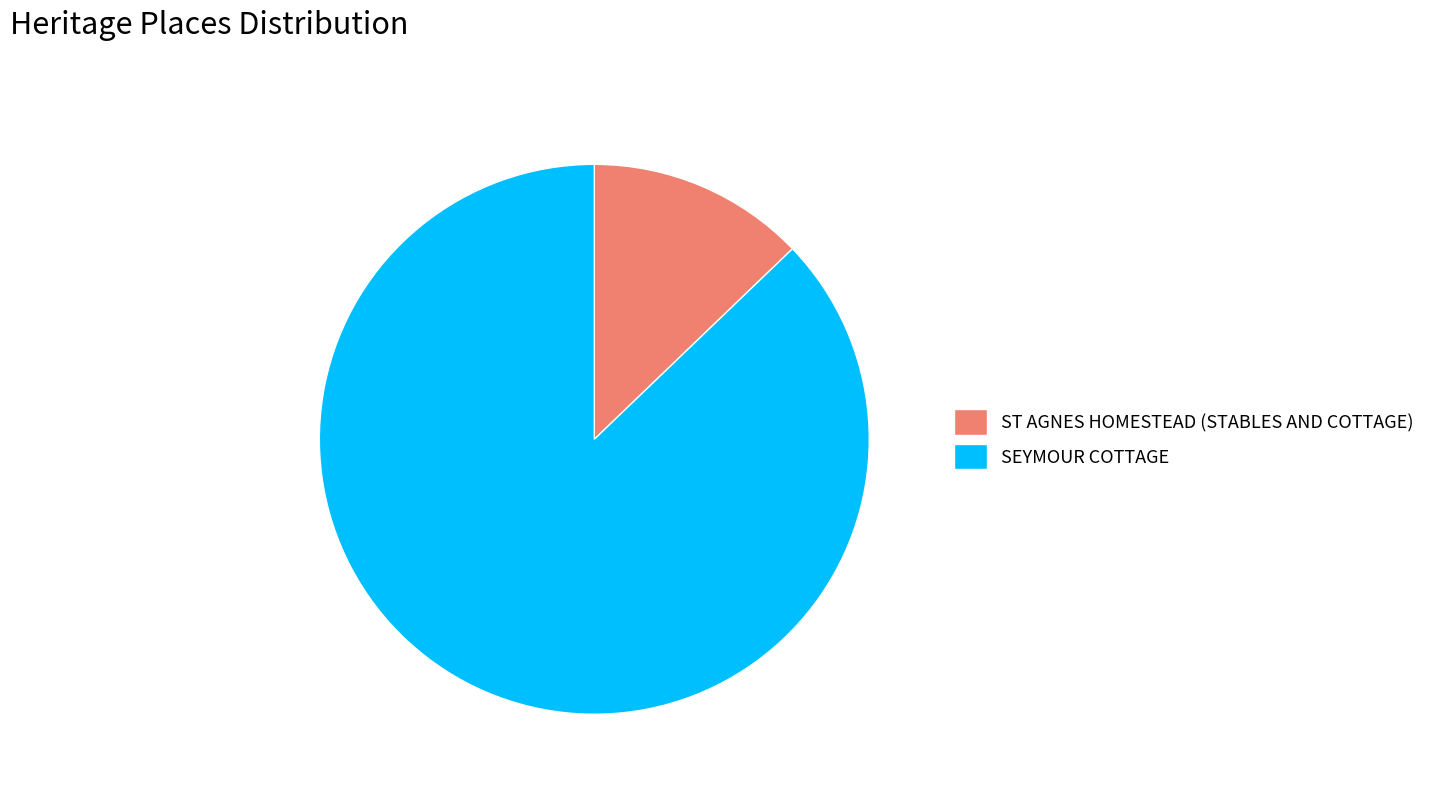

Which category has the smallest portion of the pie?

ST AGNES HOMESTEAD (STABLES AND COTTAGE)